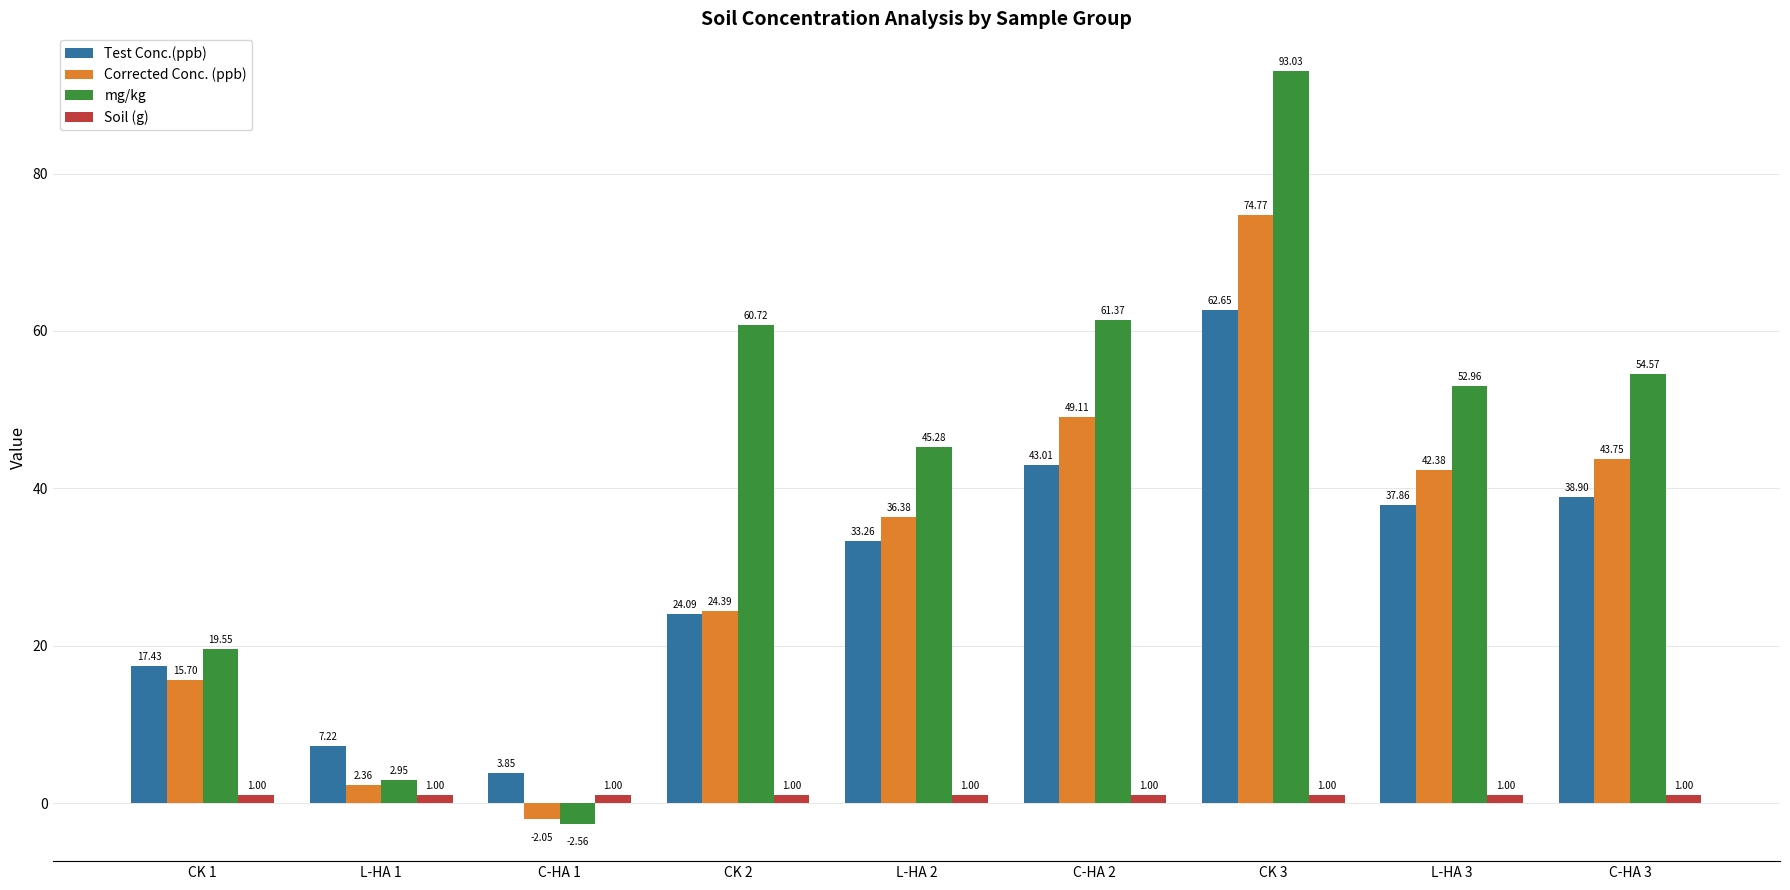

What is the maximum value for mg/kg?

93.0